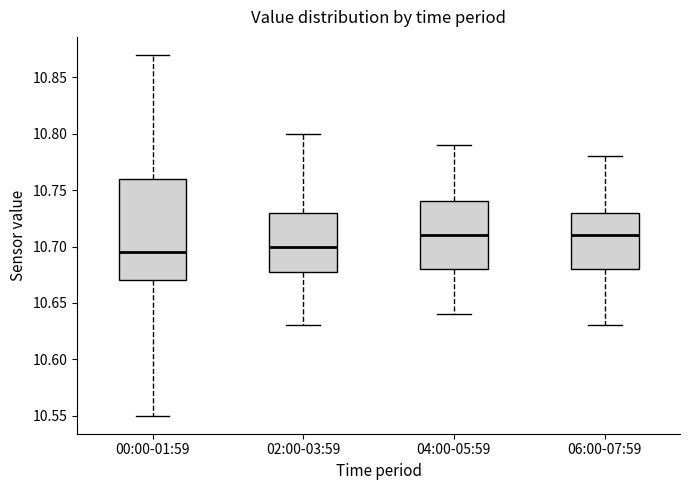

Comparing the boxes themselves (not the whiskers), which one is the tallest?

00:00-01:59